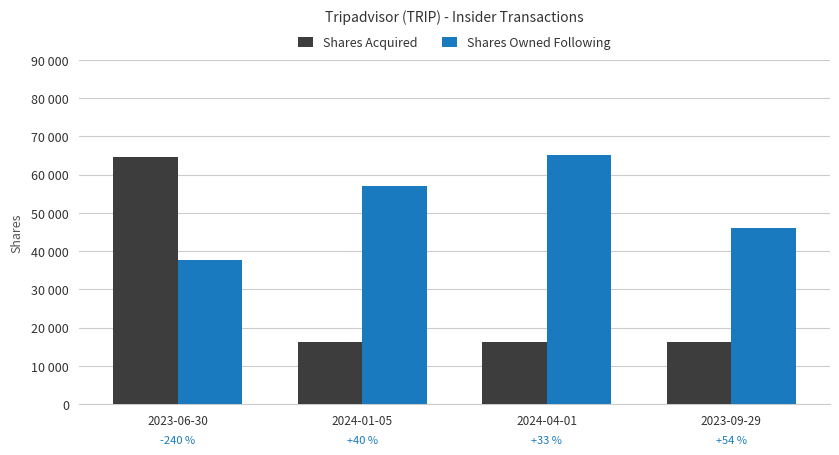

What are all the series names shown in the legend?

Shares Acquired, Shares Owned Following